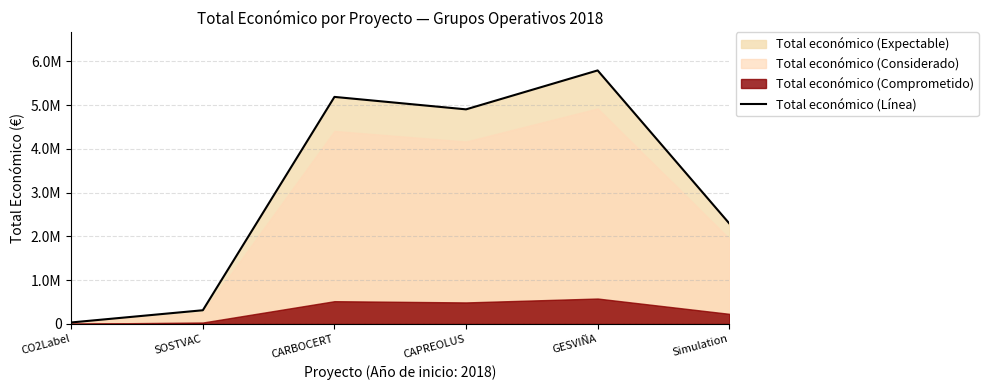

Is it true that the value at GESVIÑA is 2632357?

False